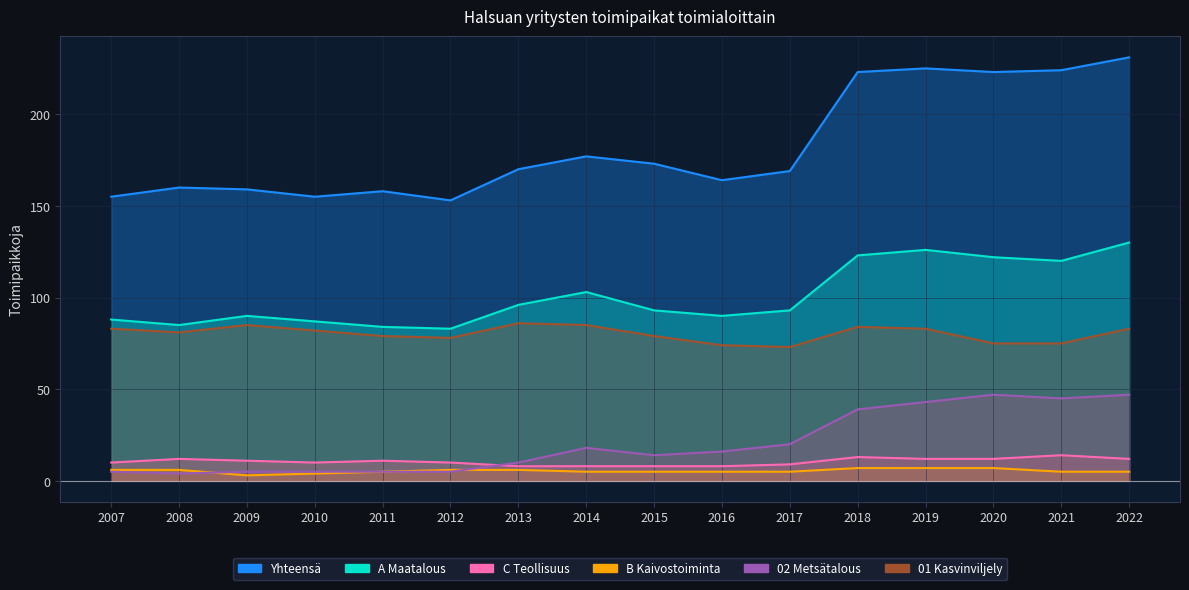

How many lines are shown in the chart?

6